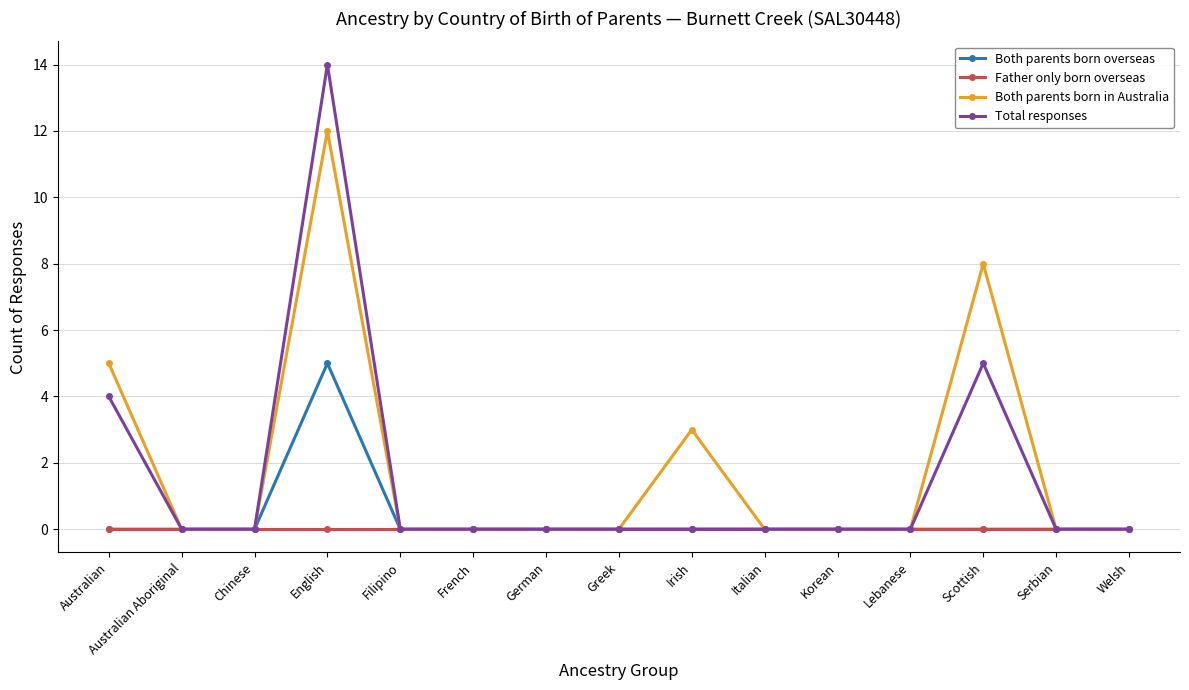

Reading left to right, extract all data points from this chart.

Both parents born overseas: 0	0	0	5	0	0	0	0	0	0	0	0	0	0	0
Father only born overseas: 0	0	0	0	0	0	0	0	0	0	0	0	0	0	0
Both parents born in Australia: 5	0	0	12	0	0	0	0	3	0	0	0	8	0	0
Total responses: 4	0	0	14	0	0	0	0	0	0	0	0	5	0	0